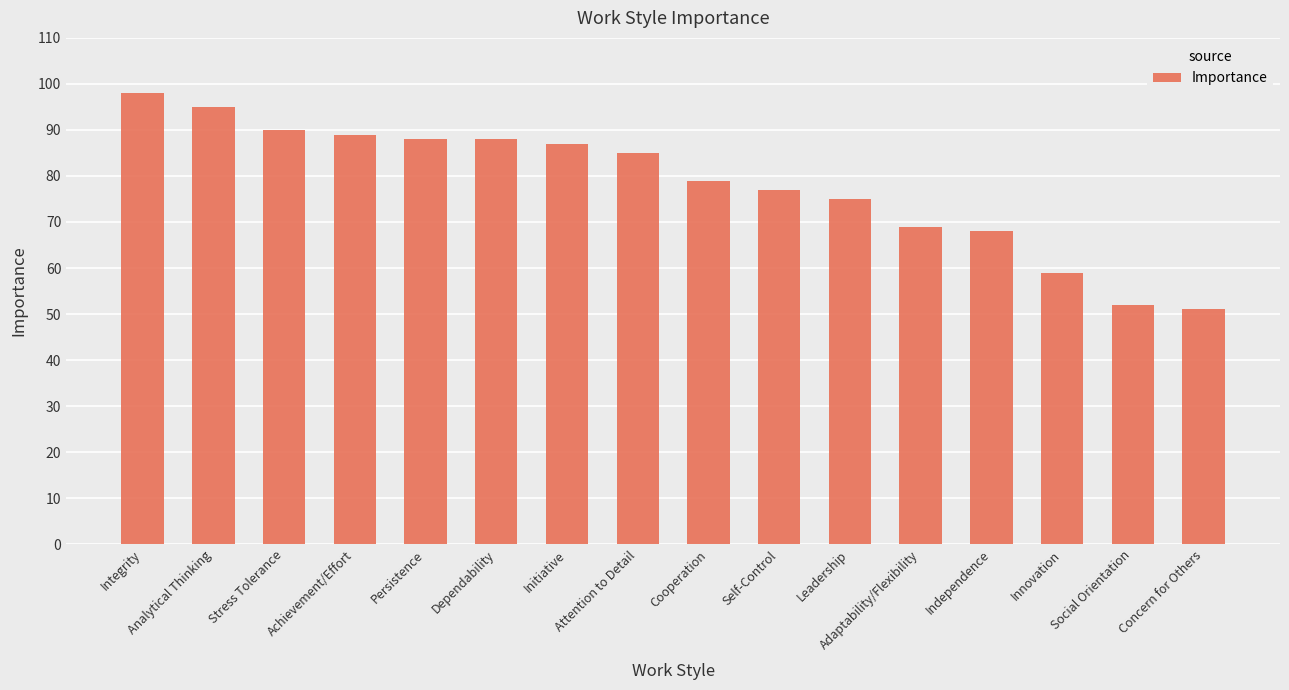

At which category does the chart reach its minimum across all series?

Concern for Others